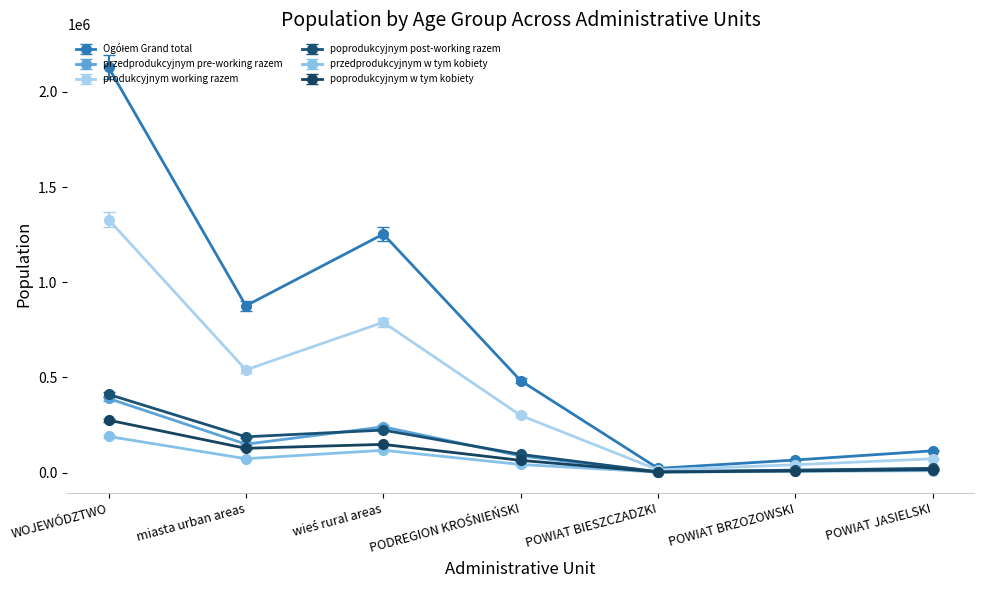

What is the lowest value of the poprodukcyjnym post-working razem series?

4076